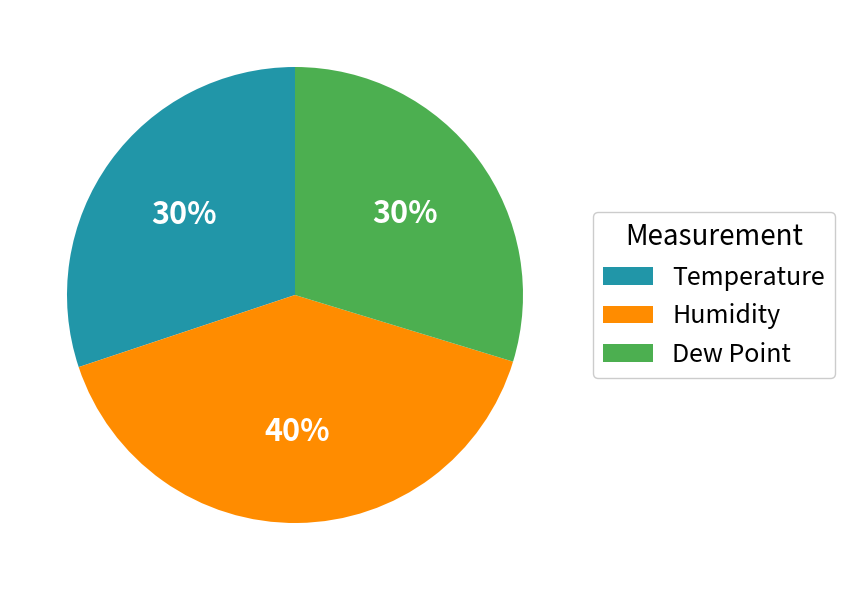

What is the largest slice in the pie chart?

Humidity